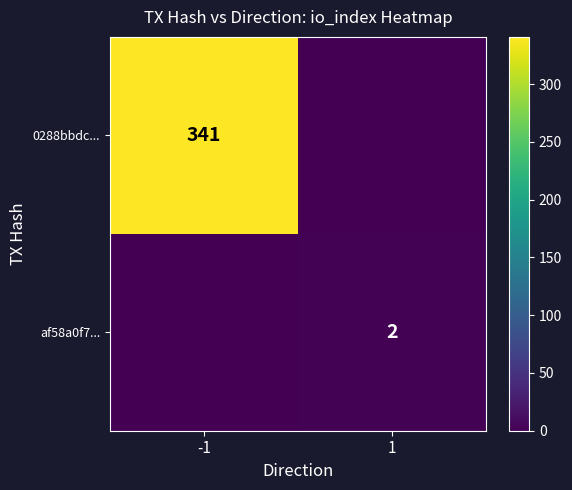

The value of 0288bbdc... at -1 is 341. True or false?

True